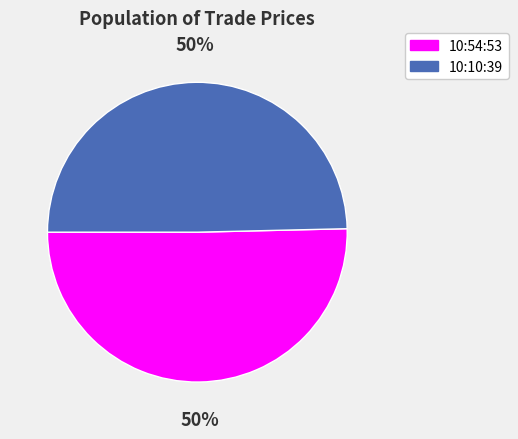

What is the ratio of the value at 10:54:53 to the value at 10:10:39?

1.0